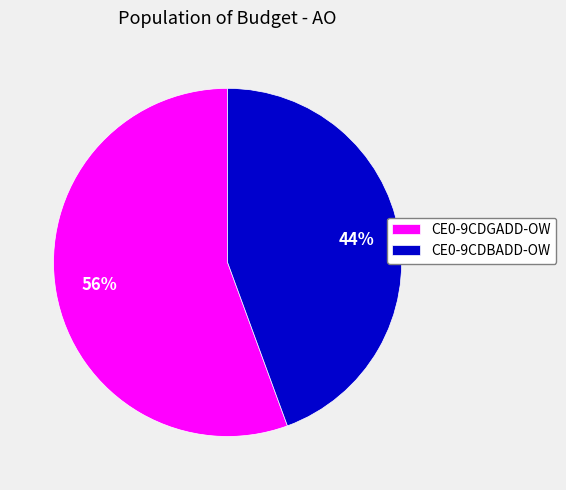

To the nearest percent, what is the average slice percentage?

50%